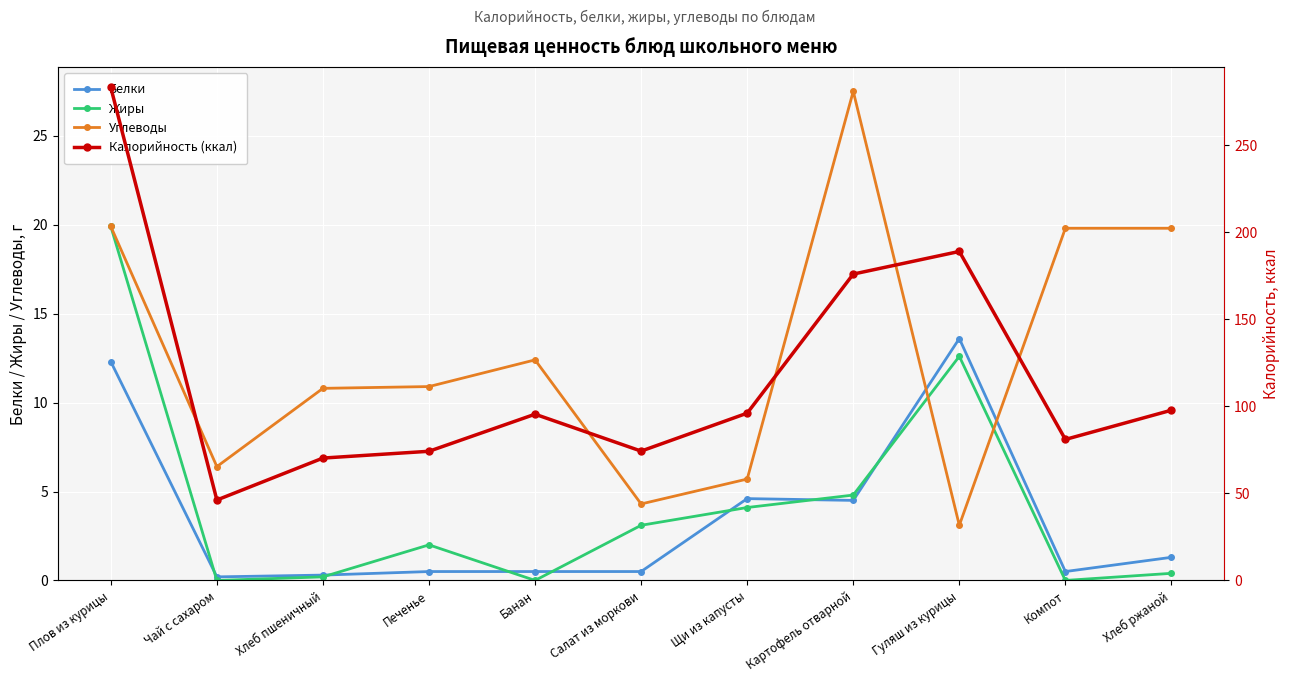

Which series has the widest spread of values?

Калорийность (ккал)